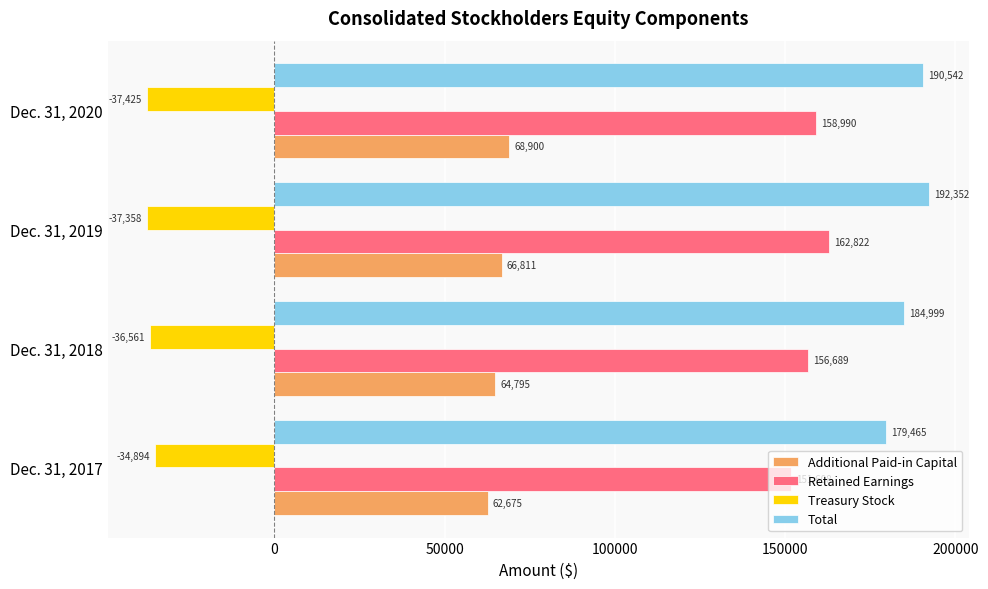

Which category has the highest value in the Retained Earnings series?

Dec. 31, 2019